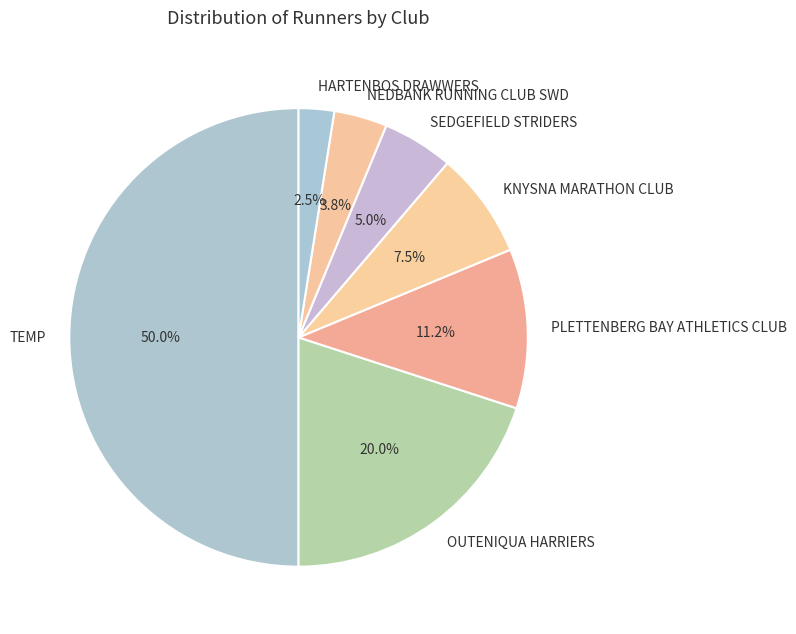

To the nearest percent, what portion does NEDBANK RUNNING CLUB SWD represent?

4%